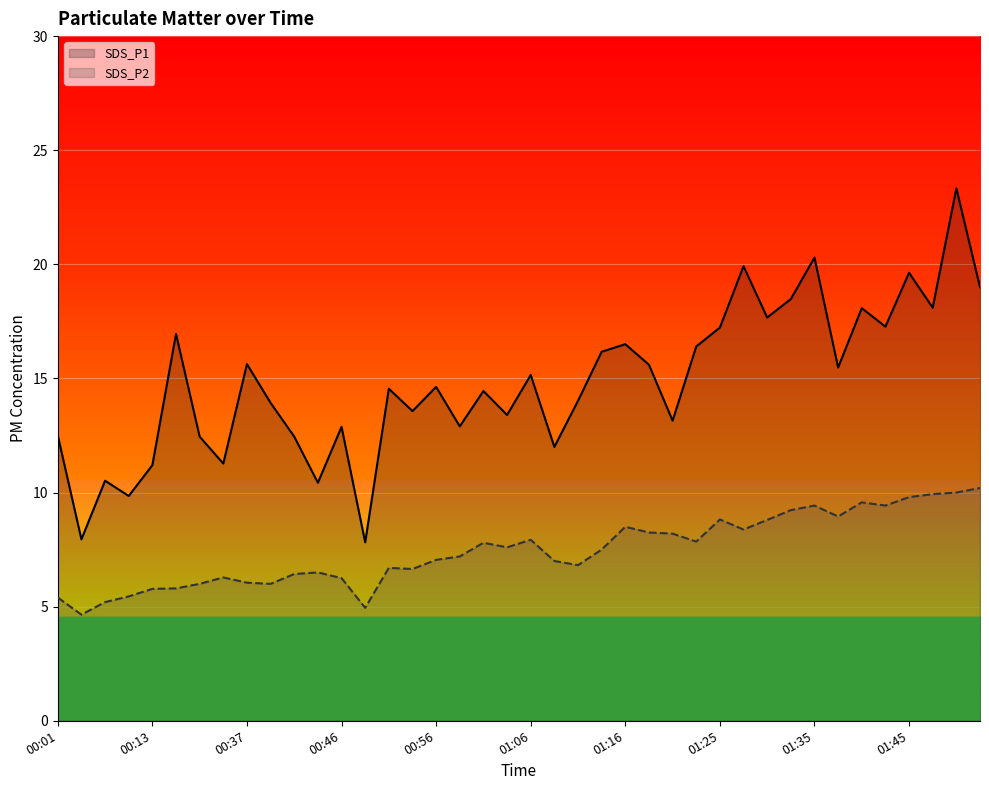

True or false: SDS_P1 and SDS_P2 cross at least once.

False